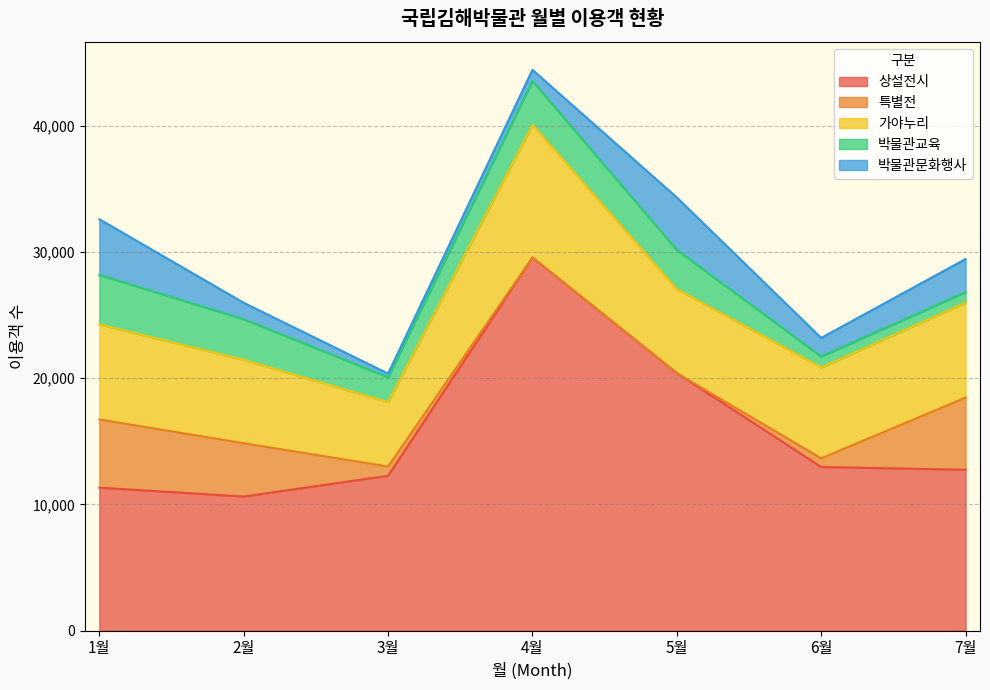

At how many categories does at least one series exceed 24155?

1